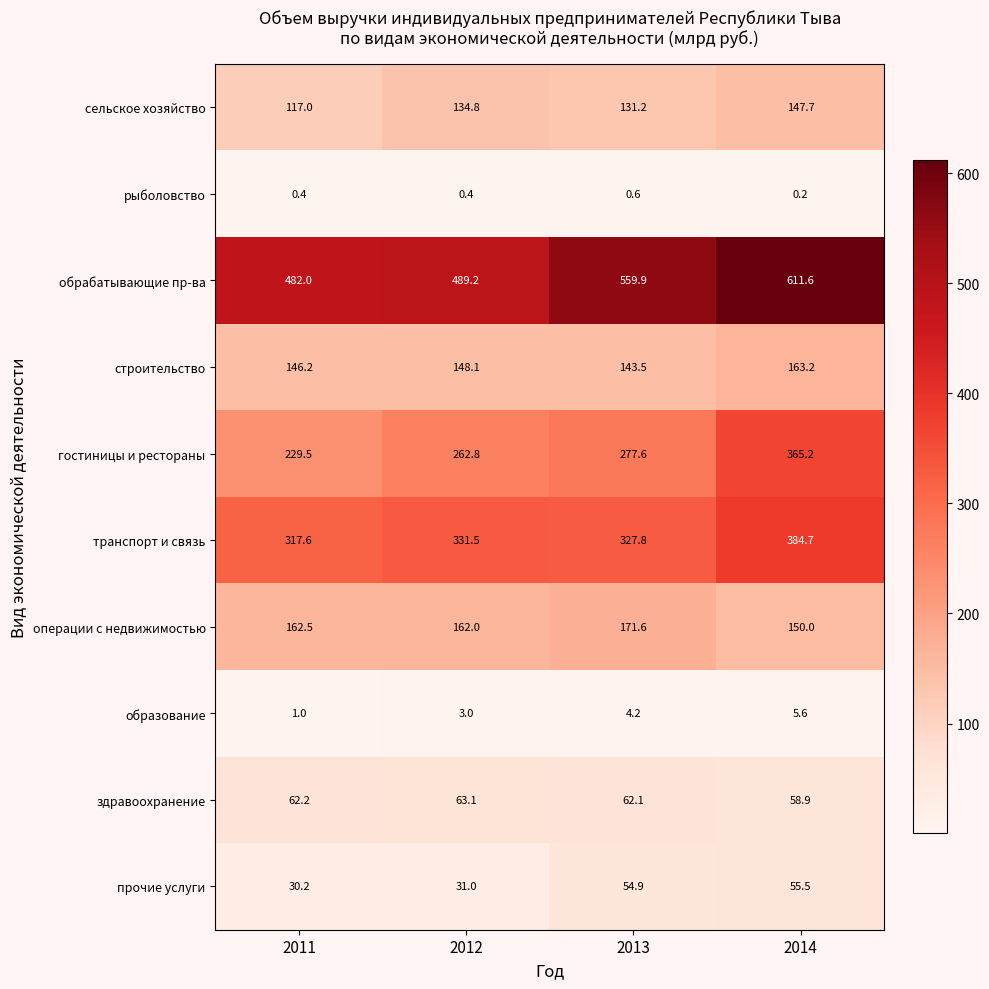

Is it true that транспорт и связь equals 177.2 at 2014?

False